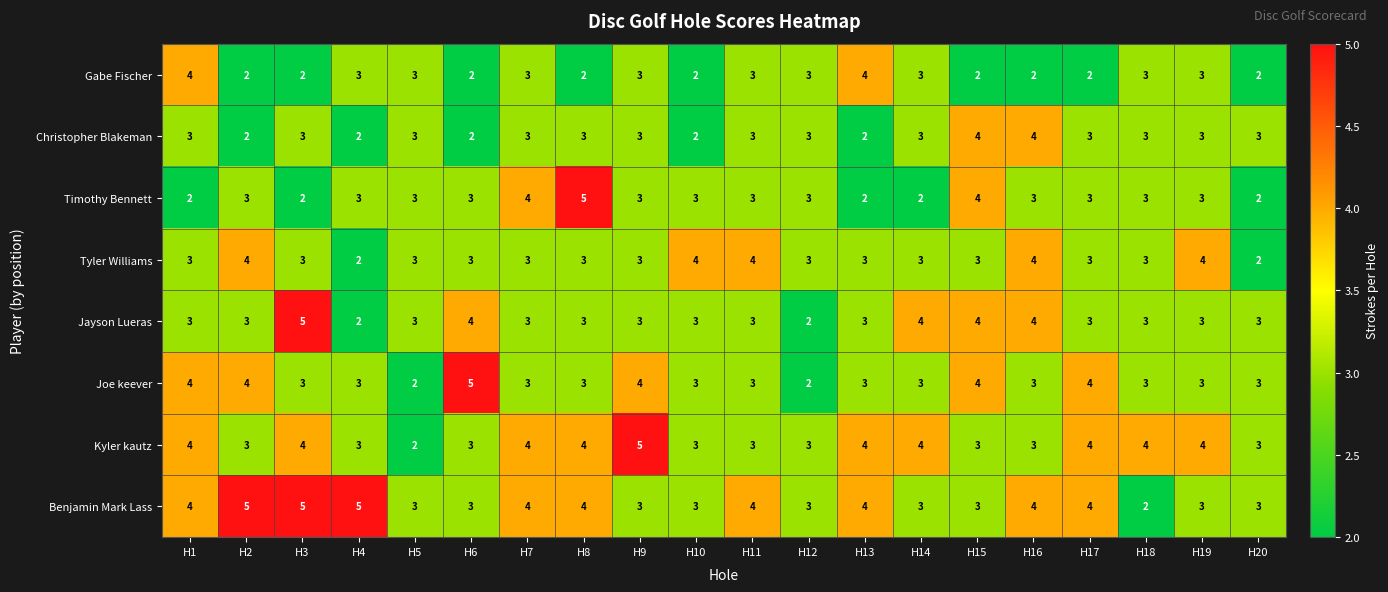

How many categories are shown in the chart?

20